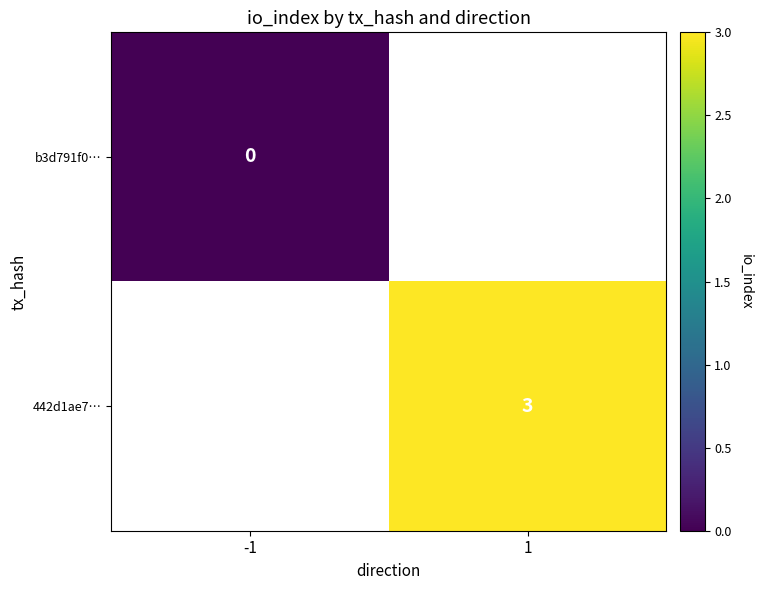

The value of 442d1ae7… at 1 is 5. True or false?

False